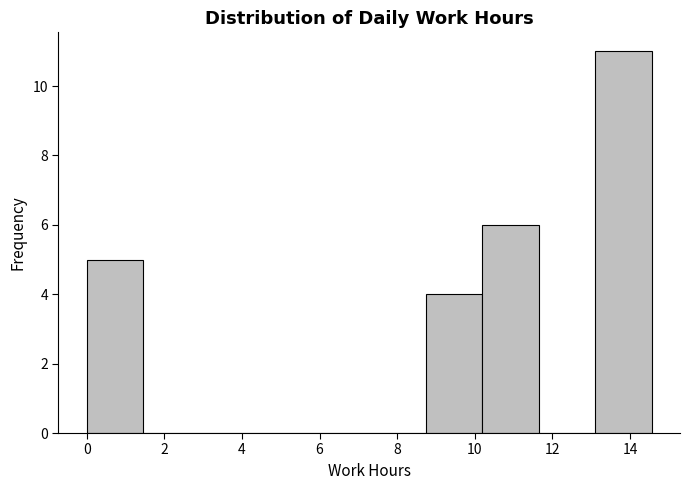

Reading left to right, transcribe this chart: for each bar, give the range it covers on the x-axis and its height. Neither the bar edges nor the heights are printed on the chart, so give them approximately, as read against the axes.

0.0 to 1.4: 5
1.4 to 3.0: 0
3.0 to 4.4: 0
4.4 to 5.8: 0
5.8 to 7.2: 0
7.2 to 8.8: 0
8.8 to 10.2: 4
10.2 to 11.6: 6
11.6 to 13.2: 0
13.2 to 14.6: 11